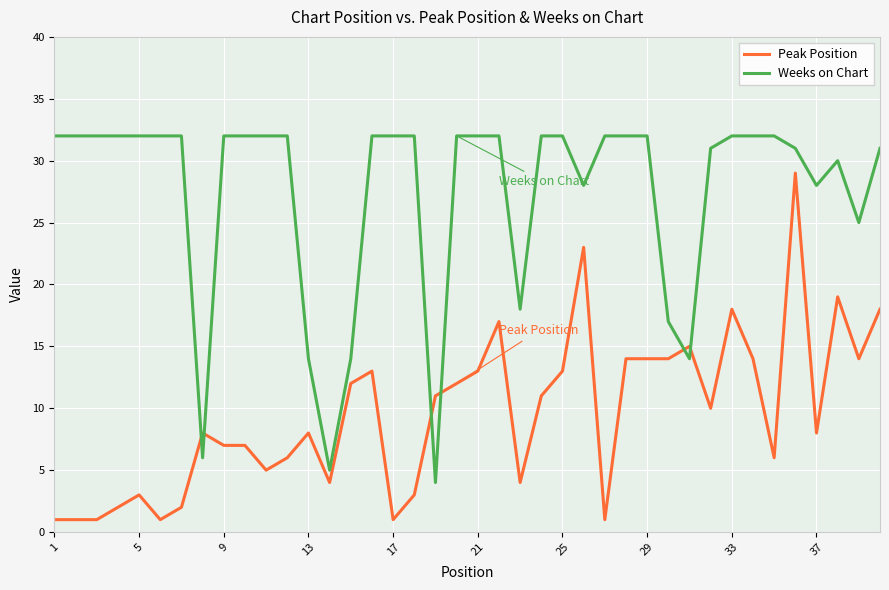

What is the sum of all Peak Position values?

383